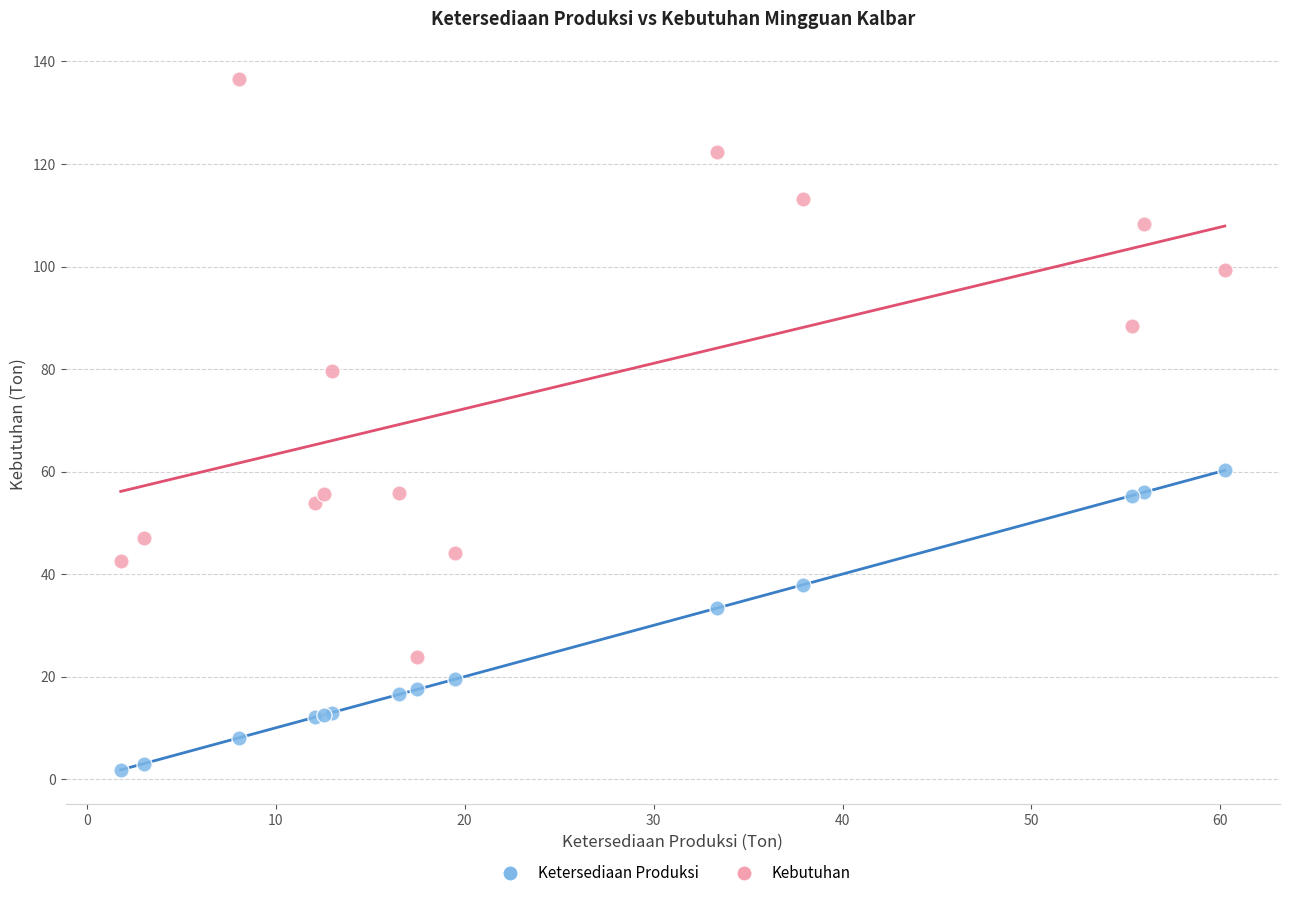

Across all series, what Y value is closest to 69?

60.2